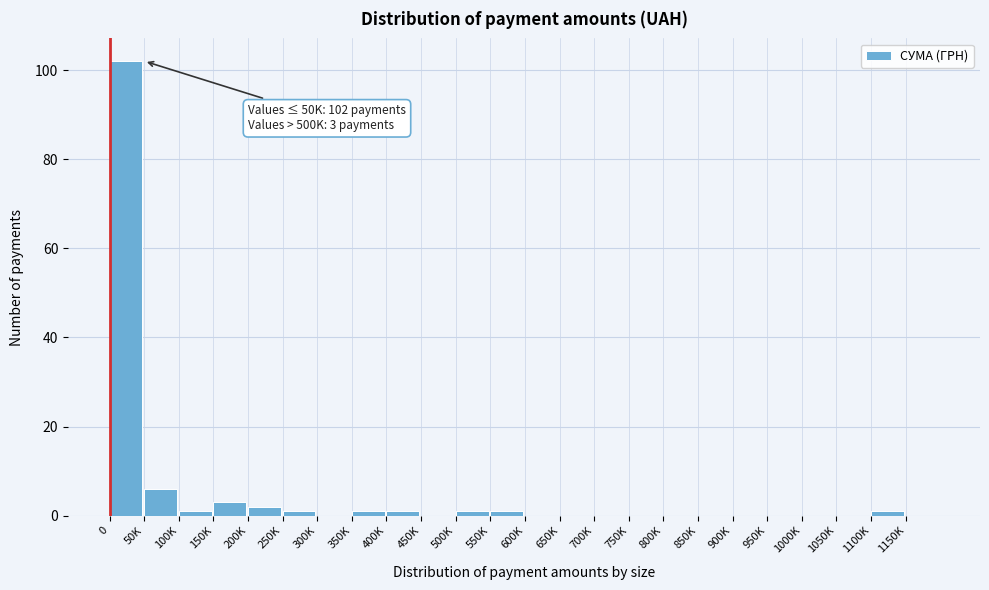

Reading left to right, extract all data points from this chart.

0=102	50K=6	100K=1	150K=3	200K=2	250K=1	300K=0	350K=1	400K=1	450K=0	500K=1	550K=1	600K=0	650K=0	700K=0	750K=0	800K=0	850K=0	900K=0	950K=0	1000K=0	1050K=0	1100K=1	1150K=0